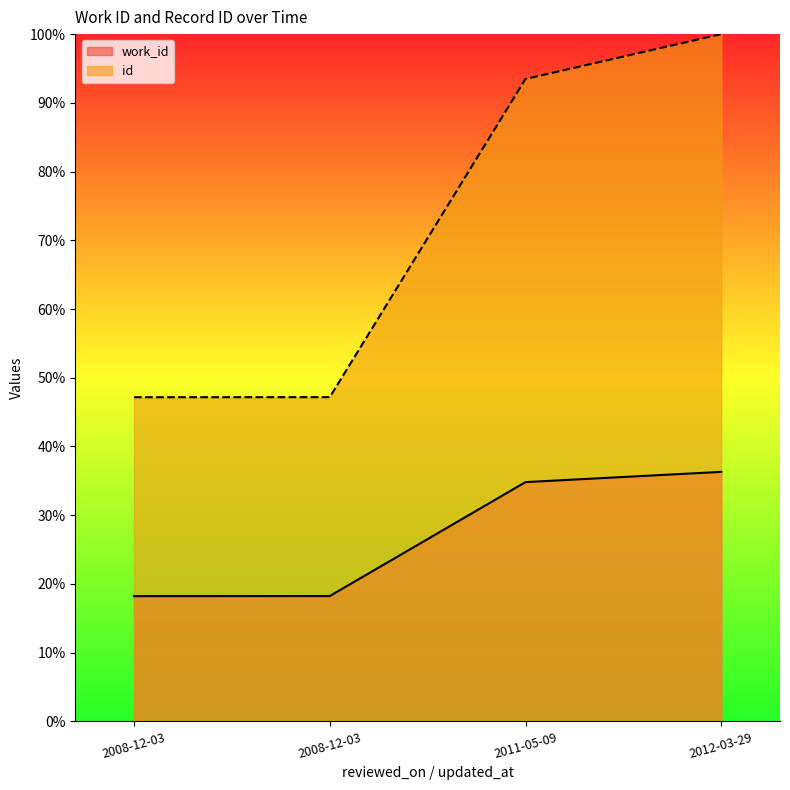

Between 2011-05-09 and 2012-03-29, which series saw the biggest shift?

id